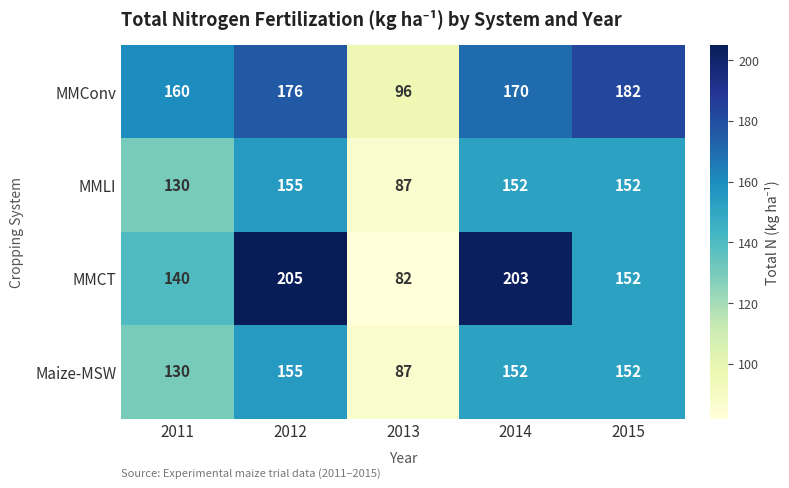

What is the difference between the second highest and minimum values in the MMCT series?

121